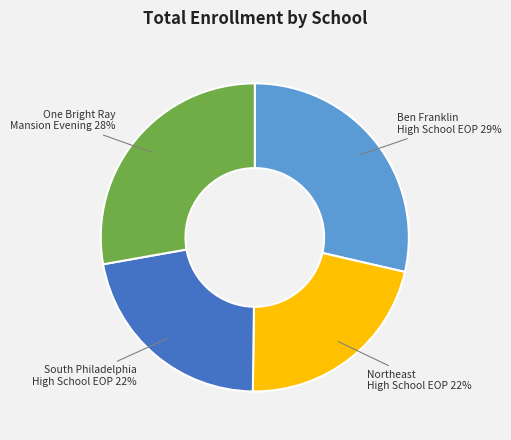

Does any single category account for the majority?

No